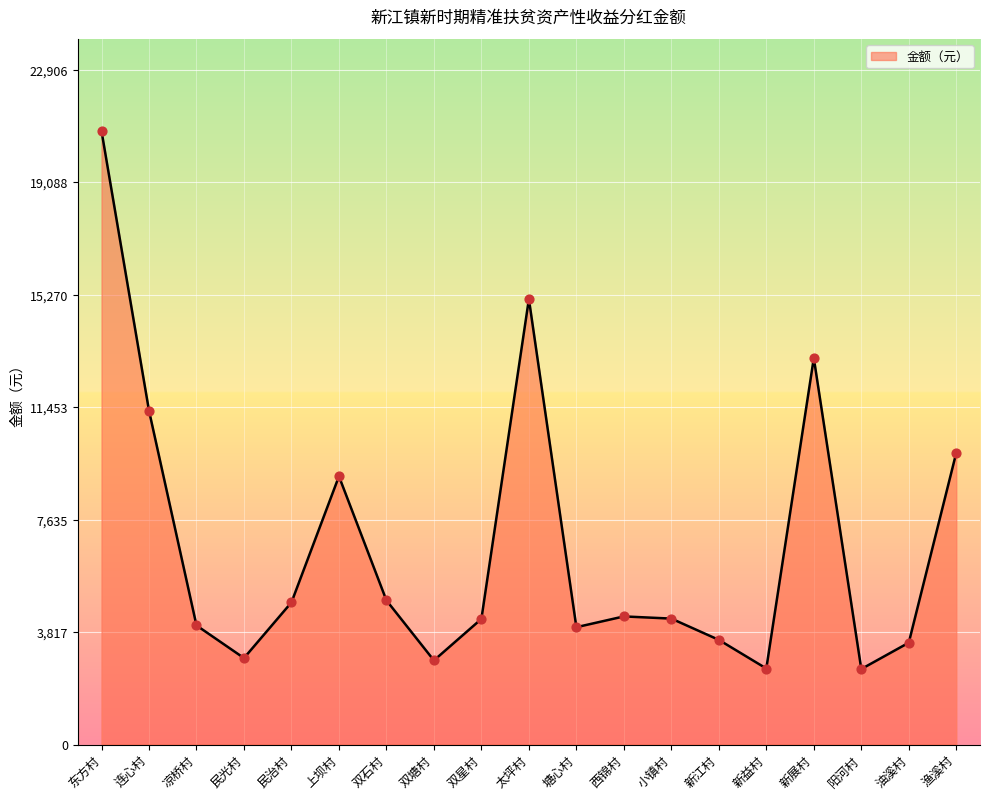

Which has a higher value, 凉桥村 or 上坝村?

上坝村